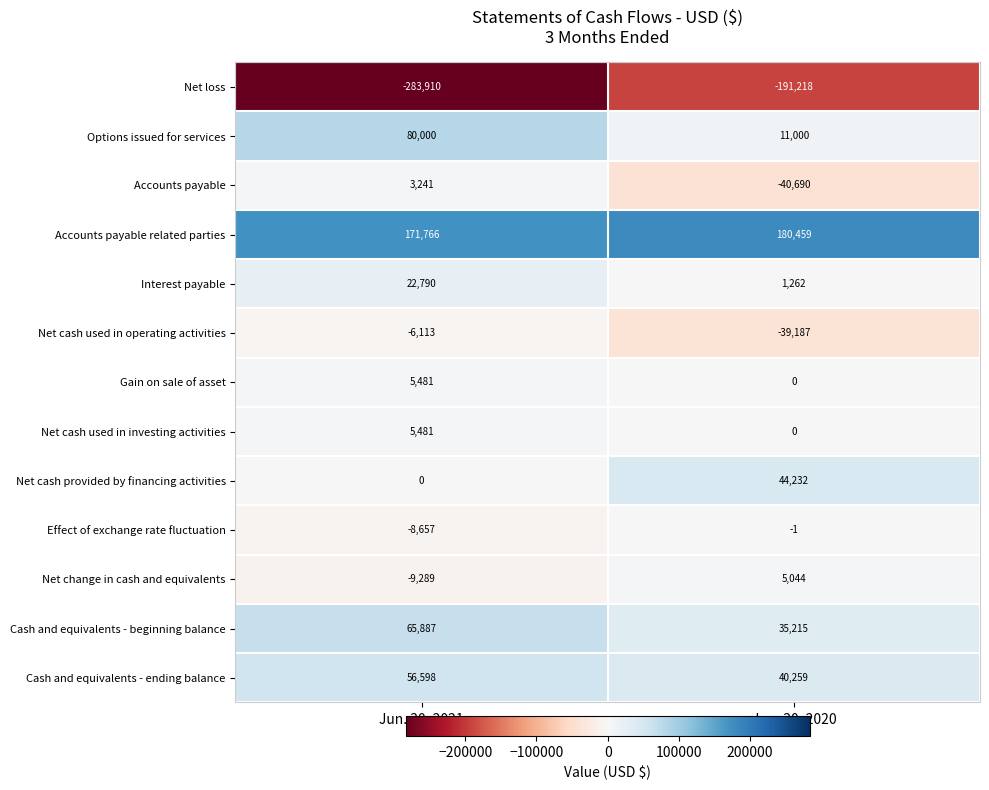

What is the difference between the Cash and equivalents - ending balance values at Jun. 30, 2021 and Jun. 30, 2020?

16339